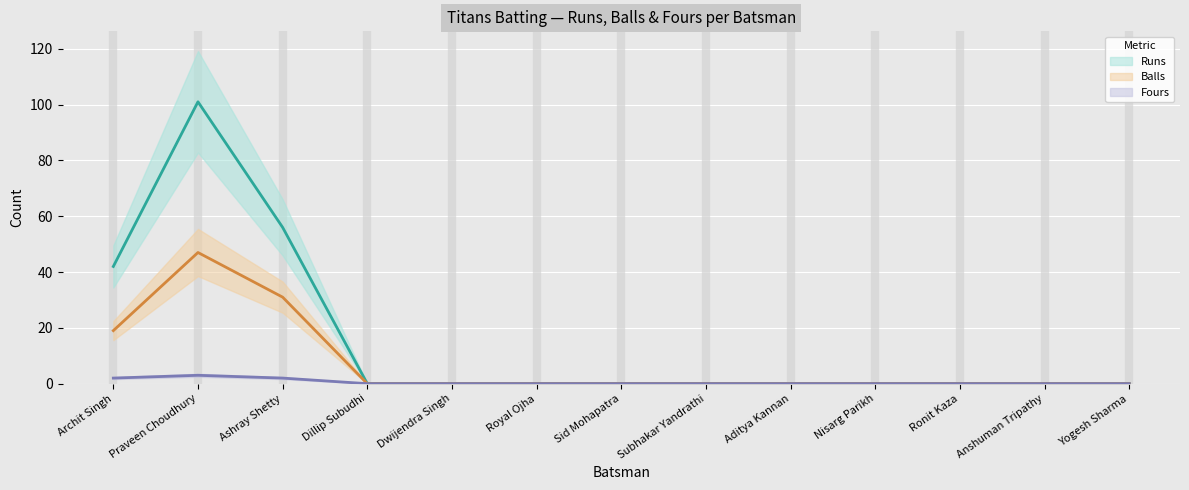

What is the value of the Runs point at the 1st from the left?

42